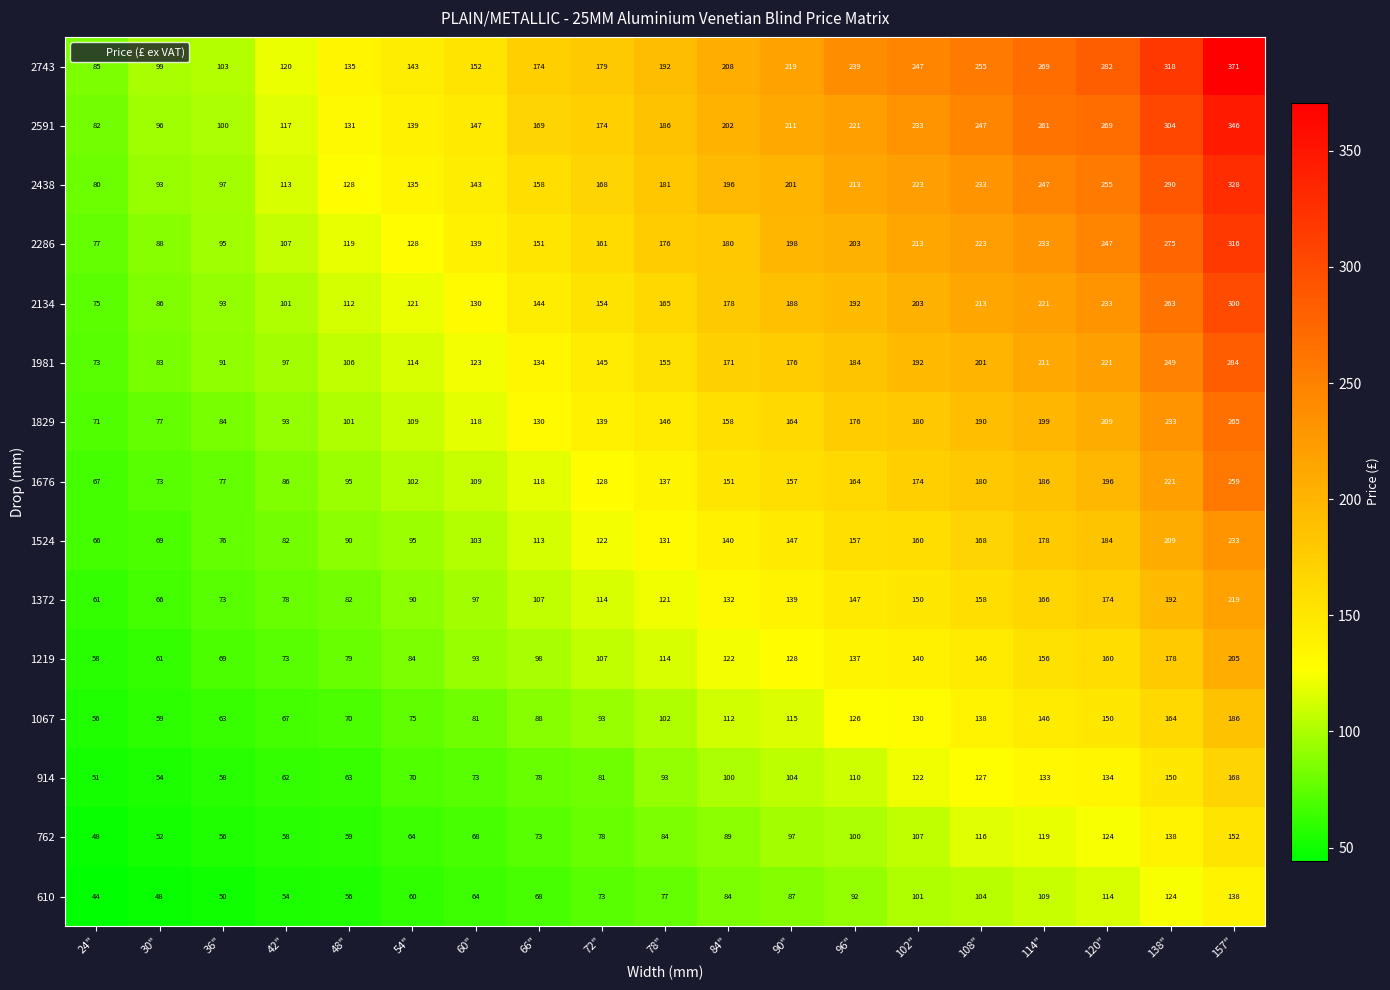

The value of 1372 at 102" is 197. True or false?

False